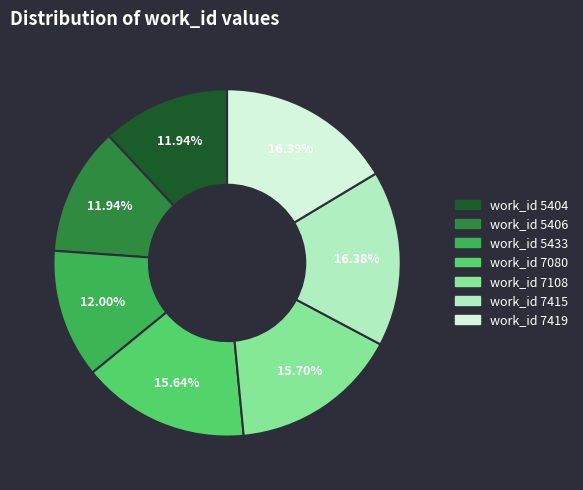

How many segments does this pie chart have?

7